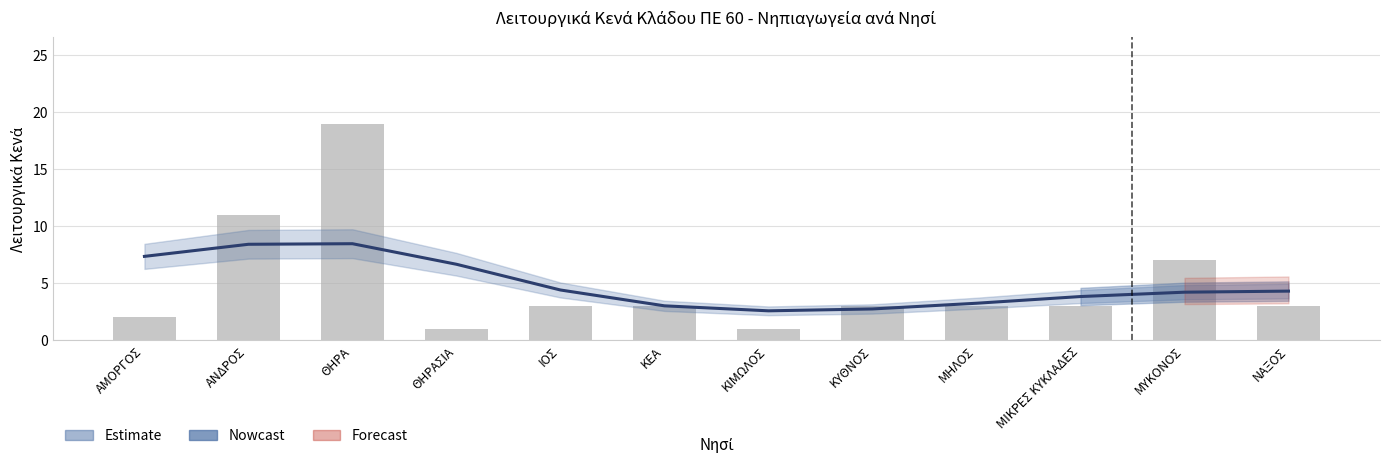

At which label does the data first exceed 3?

ΑΝΔΡΟΣ